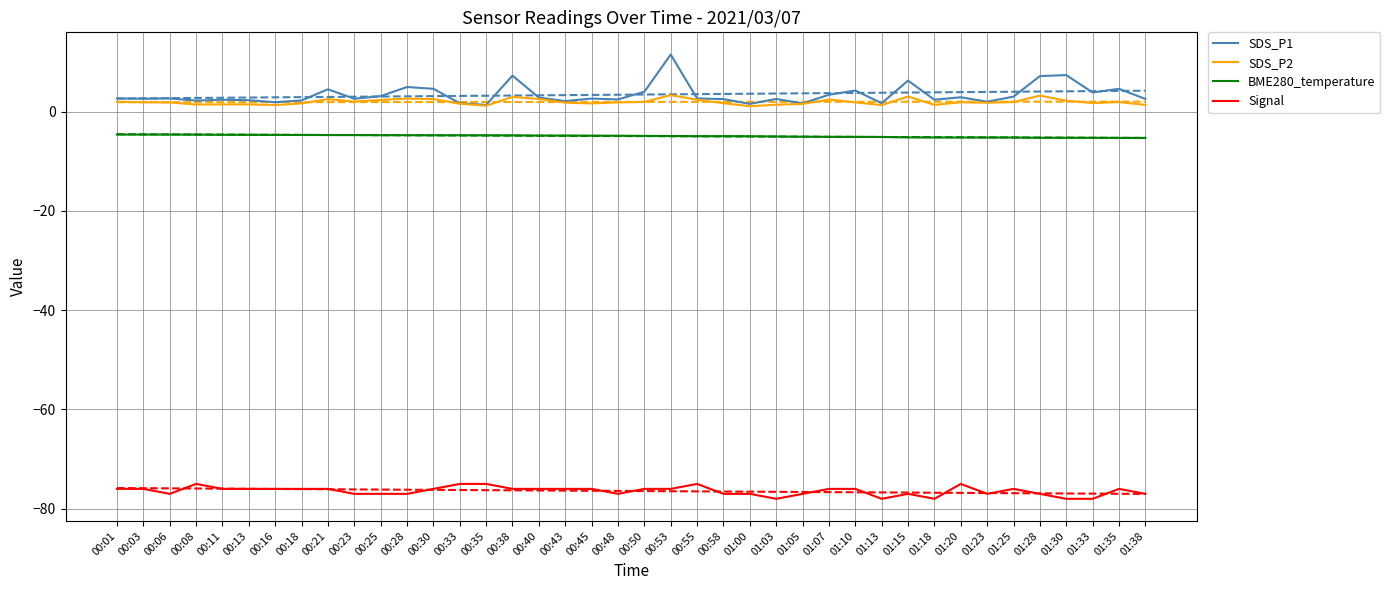

What is the approximate value of BME280_temperature at 00:53?

-4.9